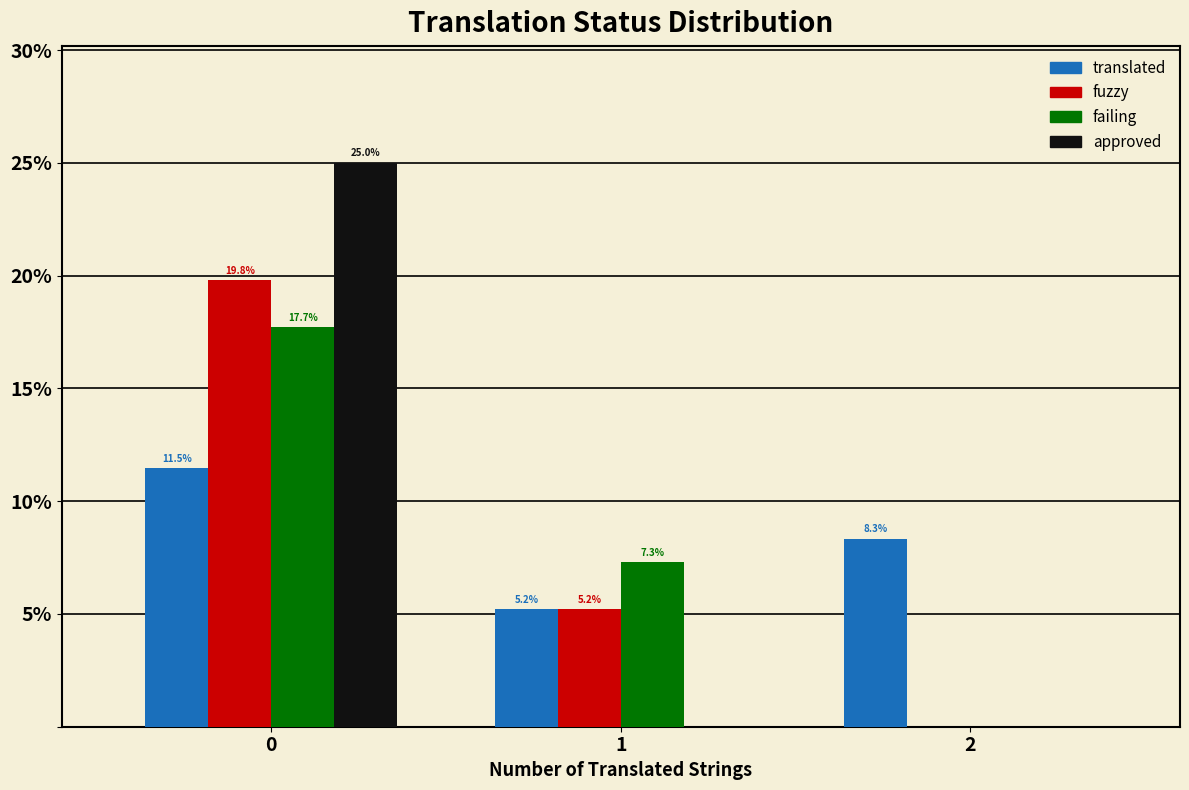

Reading left to right, transcribe all the data shown in this chart.

translated: 0=11.5	1=5.2	2=8.3
fuzzy: 0=19.8	1=5.2	2=0.0
failing: 0=17.7	1=7.3	2=0.0
approved: 0=25.0	1=0.0	2=0.0